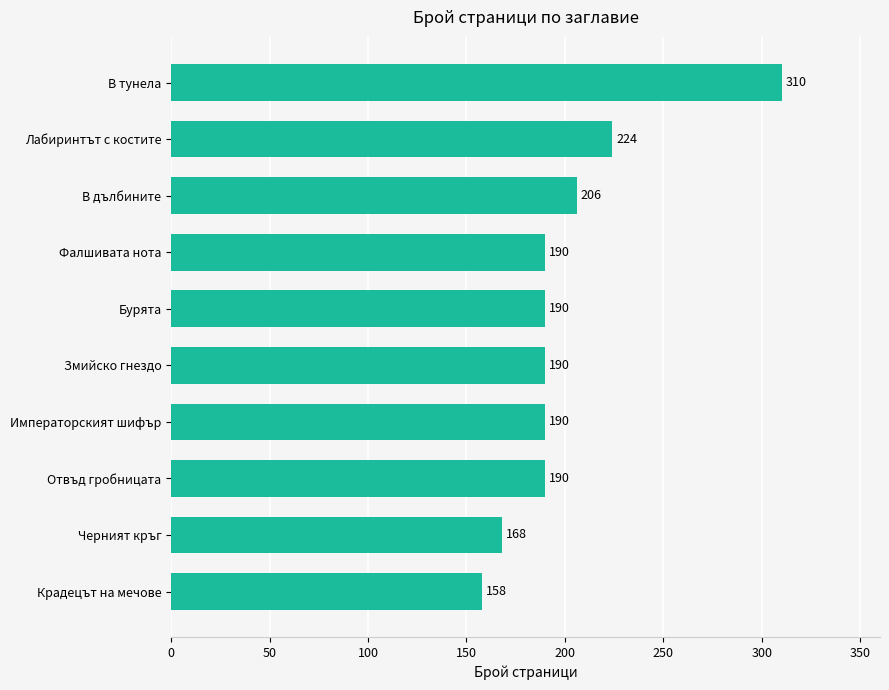

How many bars are there in total?

10